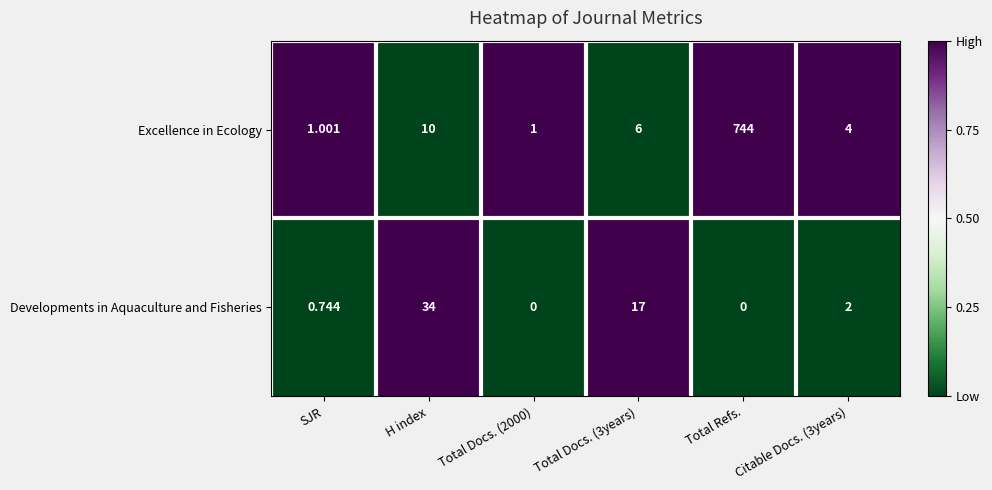

At Total Docs. (2000), list the series in order from largest to smallest.

Excellence in Ecology, Developments in Aquaculture and Fisheries